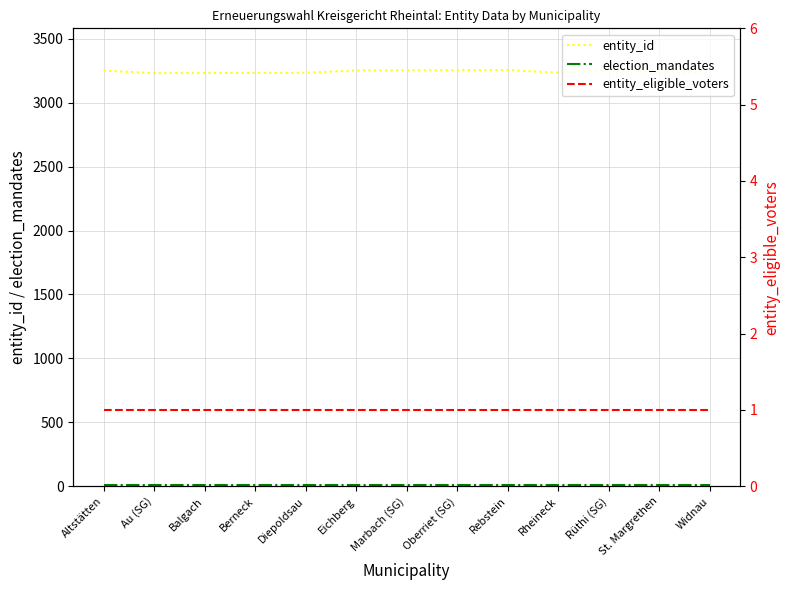

At how many categories does at least one series exceed 315?

13